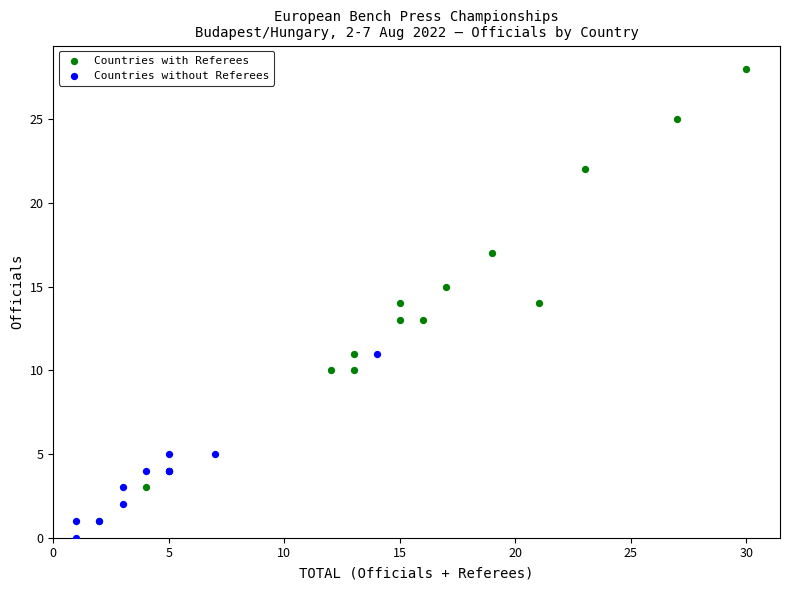

Which series has the widest spread of Y values?

Countries with Referees